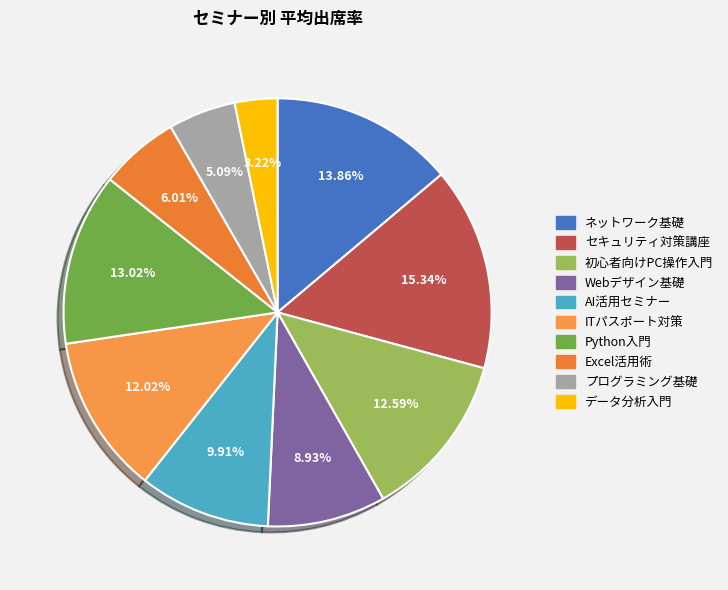

Which has a higher value, Python入門 or セキュリティ対策講座?

セキュリティ対策講座